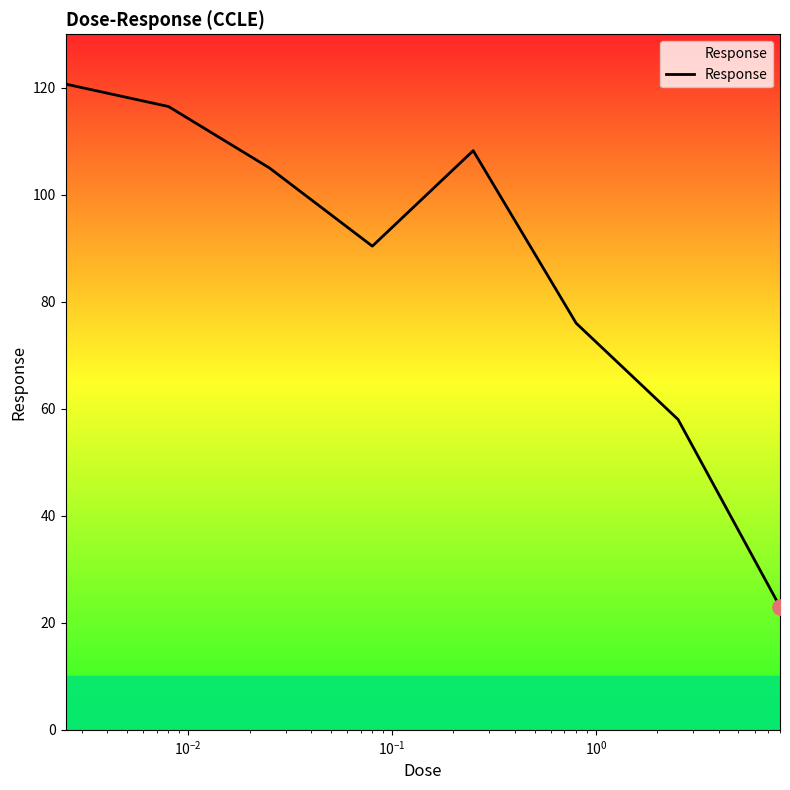

What is the greatest value displayed?

120.7